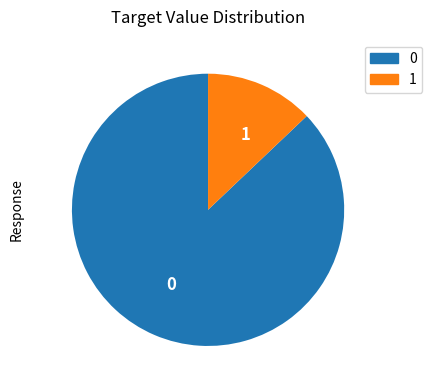

Do 0 and 1 together represent more than half of the pie?

Yes